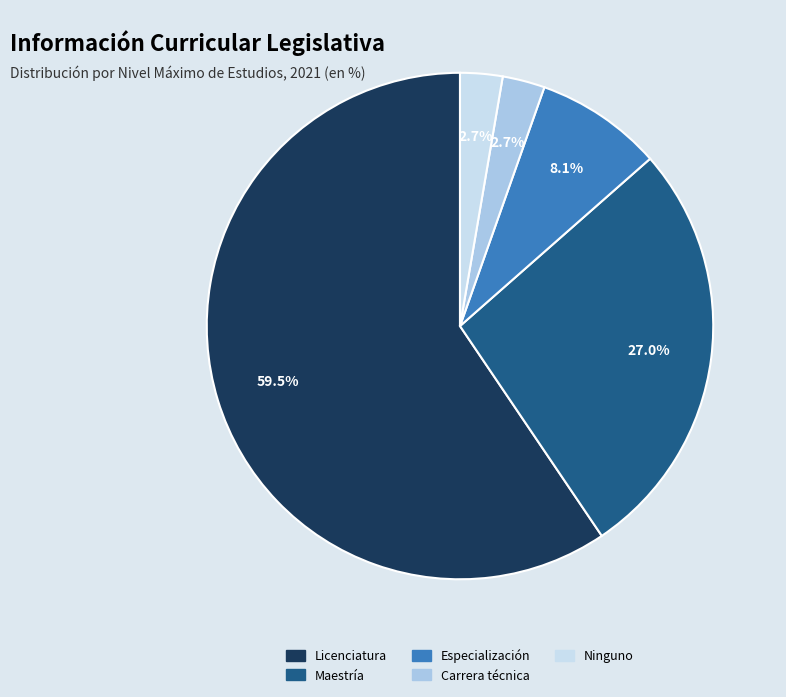

What percentage is the Ninguno slice, to the nearest percent?

3%